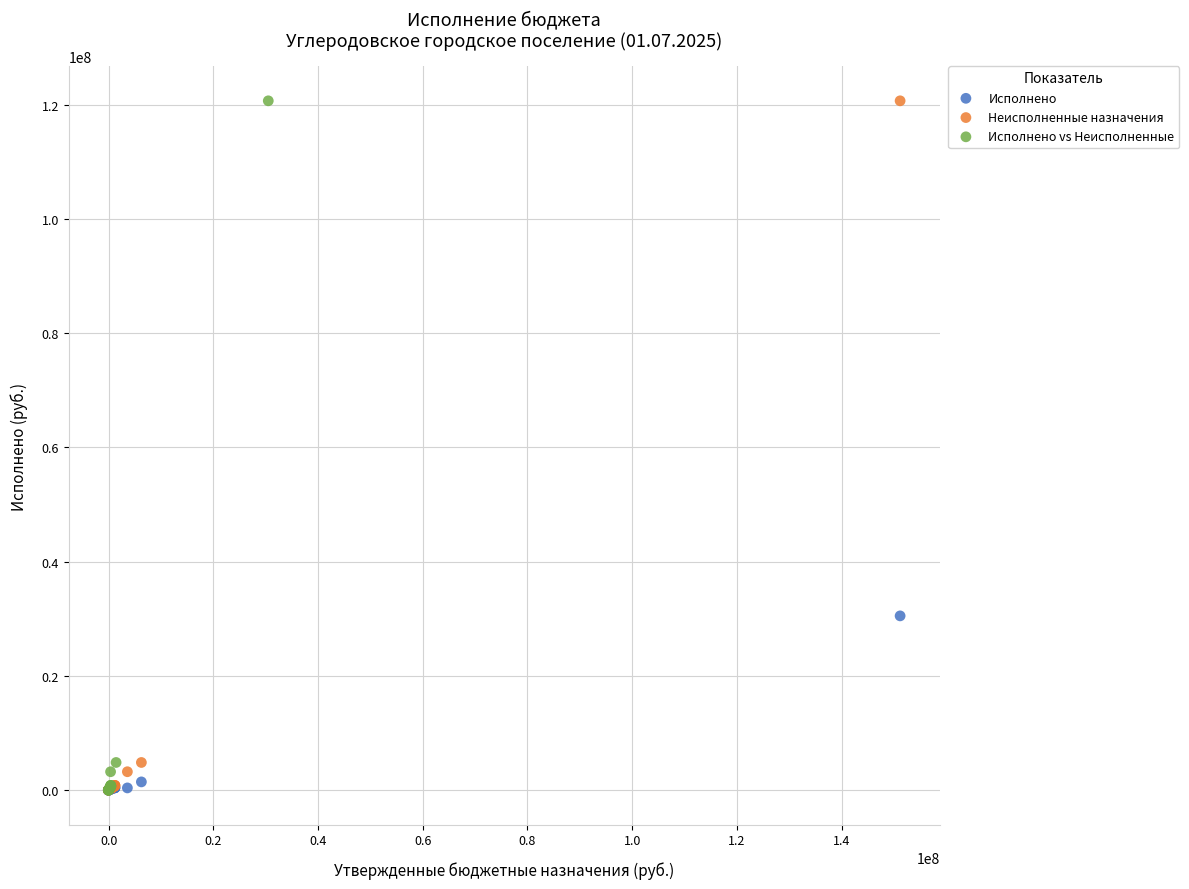

What are all the series names shown in the legend?

Исполнено, Неисполненные назначения, Исполнено vs Неисполненные